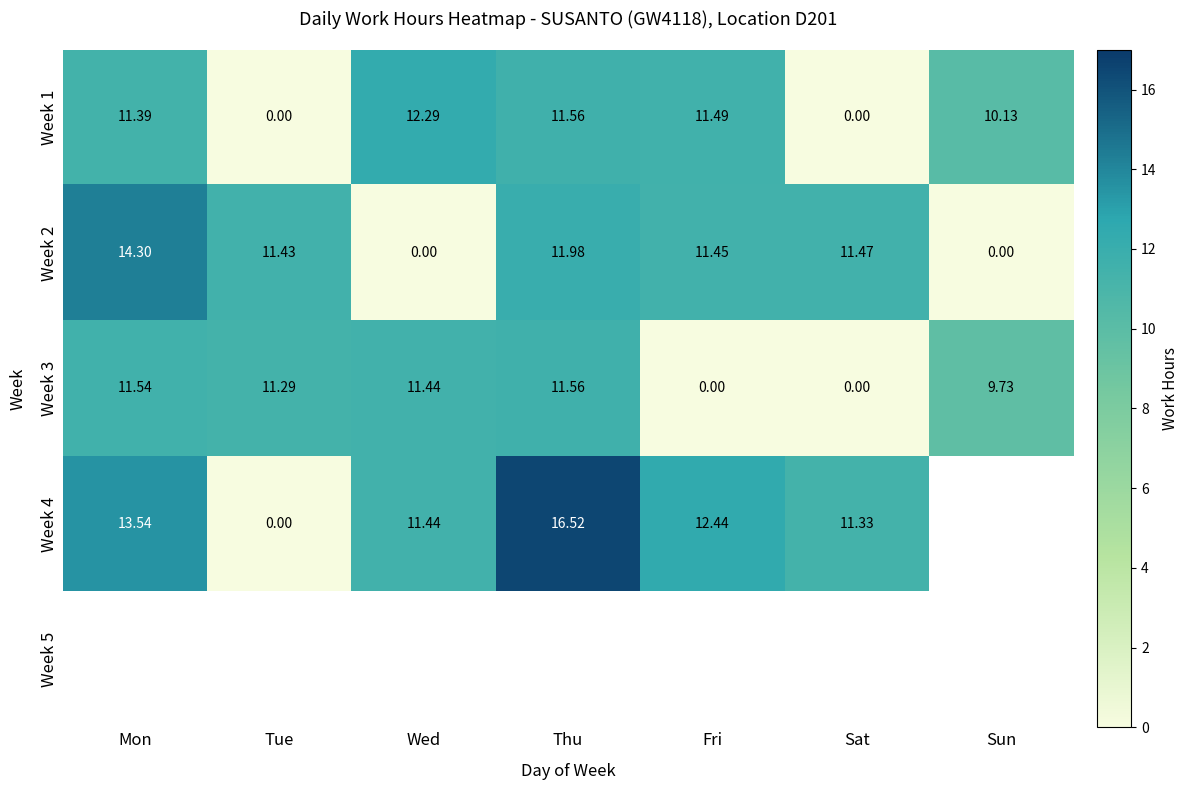

How many positive values does the Week 2 series have?

5